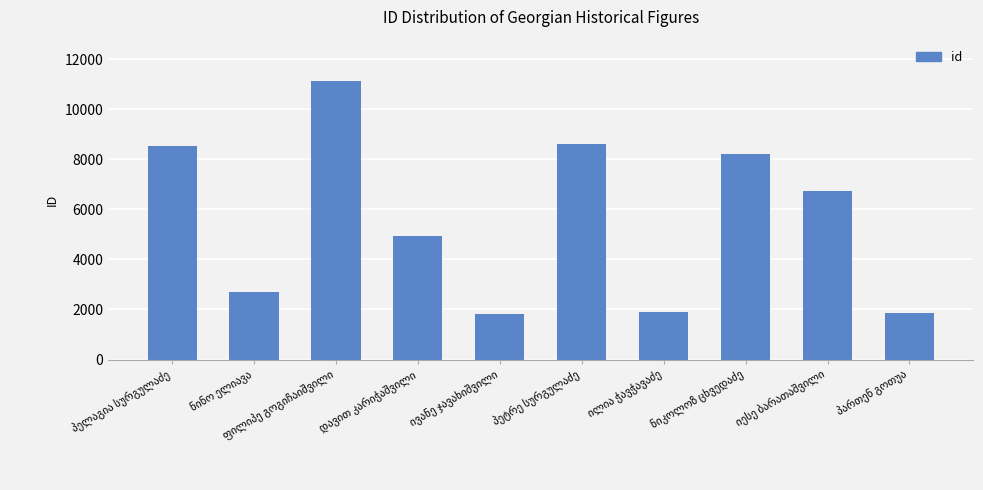

What is the maximum value shown in the chart?

11117